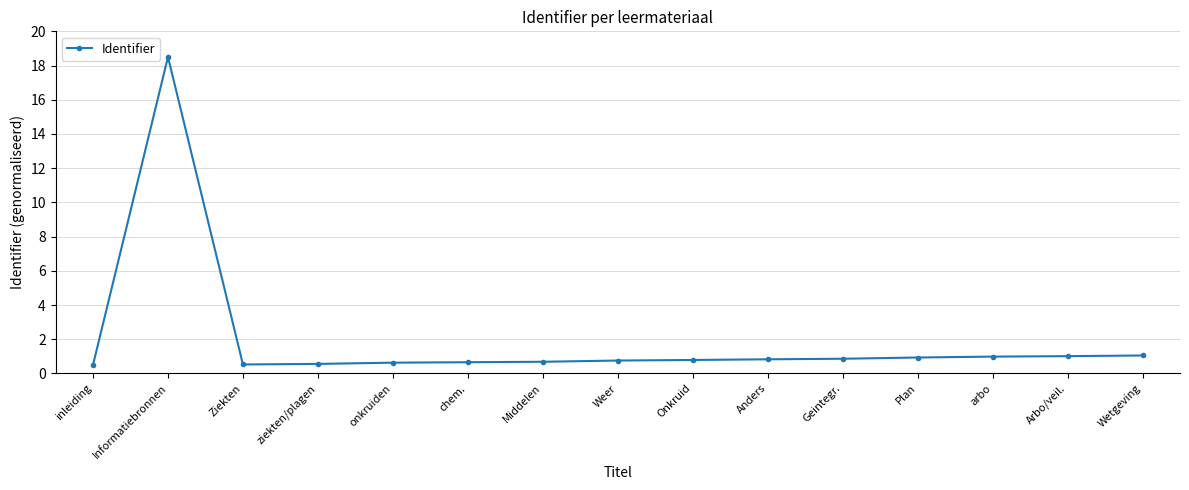

What is the change in value from Informatiebronnen to Ziekten?

-18.0